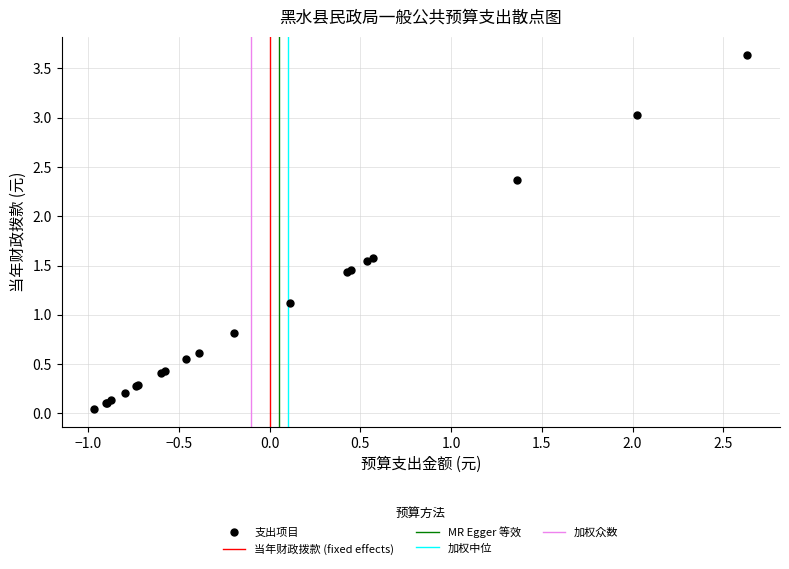

What Y value in the scatter plot is closest to 1?

1.1